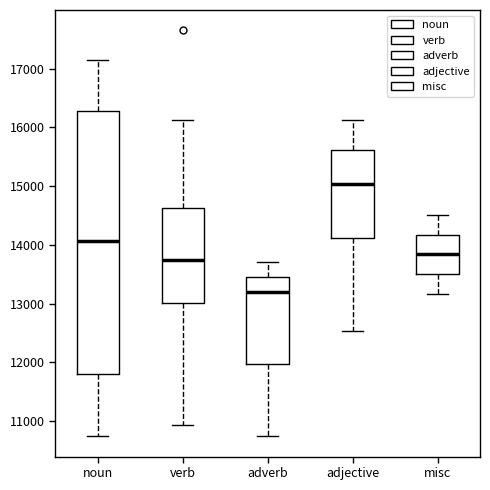

Reading left to right, read every box against the y-axis: the position of its median line, the range the box covers, and the ends of its whiskers. The values are not printed on the chart, so give them approximately, as read against the axis.

noun: median 14100, box 11800 to 16300, whiskers 10700 to 17100
verb: median 13700, box 13000 to 14600, whiskers 10900 to 16100
adverb: median 13200, box 12000 to 13500, whiskers 10700 to 13700
adjective: median 15000, box 14100 to 15600, whiskers 12500 to 16100
misc: median 13800, box 13500 to 14200, whiskers 13200 to 14500